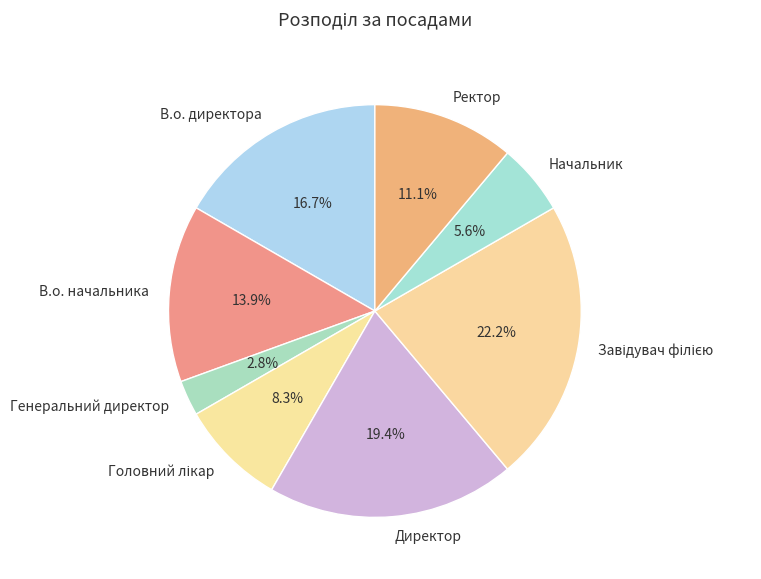

To the nearest percent, what is the difference between the В.о. директора and В.о. начальника slice percentages?

3%